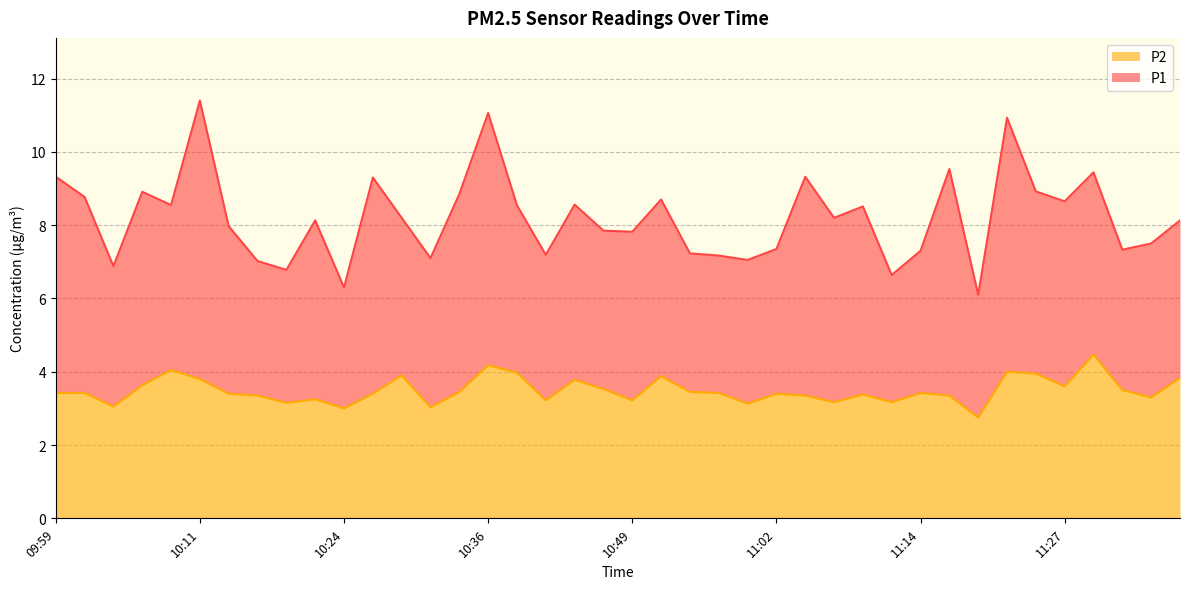

What is the sum of all values?

139.7